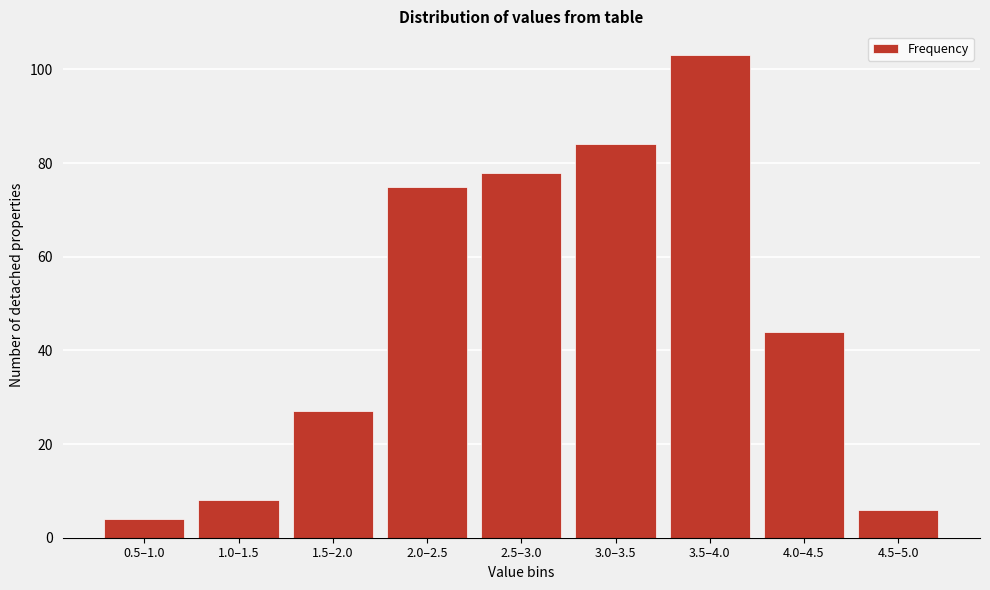

Reading left to right, what are all the values shown in this chart?

0.5–1.0=4	1.0–1.5=8	1.5–2.0=27	2.0–2.5=75	2.5–3.0=78	3.0–3.5=84	3.5–4.0=103	4.0–4.5=44	4.5–5.0=6